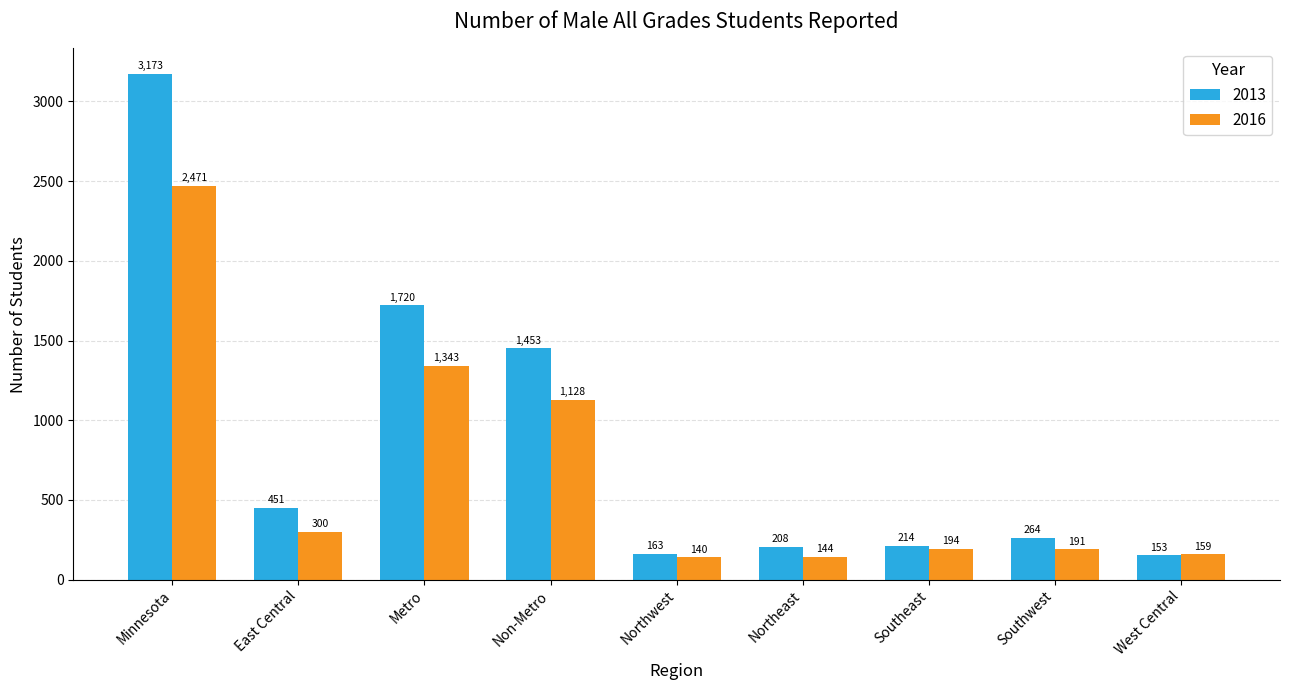

Rank the series by their maximum value, from highest to lowest.

2013, 2016